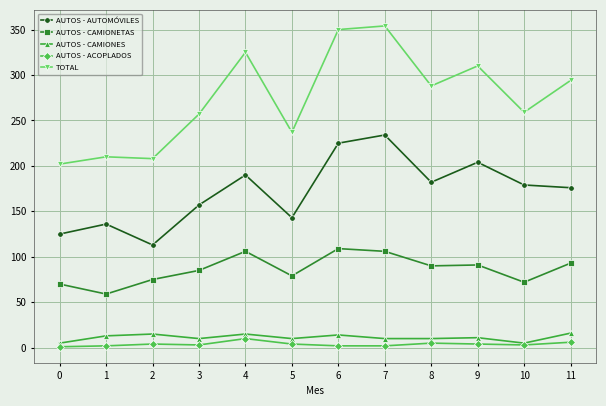

True or false: AUTOS - ACOPLADOS has more than 1 interior local peaks.

True